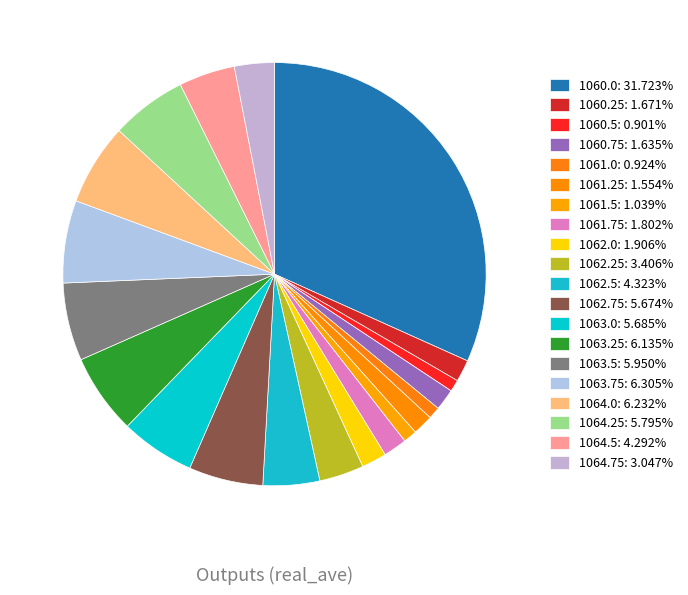

Rank the categories by value from highest to lowest.

1060.0, 1063.75, 1064.0, 1063.25, 1063.5, 1064.25, 1063.0, 1062.75, 1062.5, 1064.5, 1062.25, 1064.75, 1062.0, 1061.75, 1060.25, 1060.75, 1061.25, 1061.5, 1061.0, 1060.5